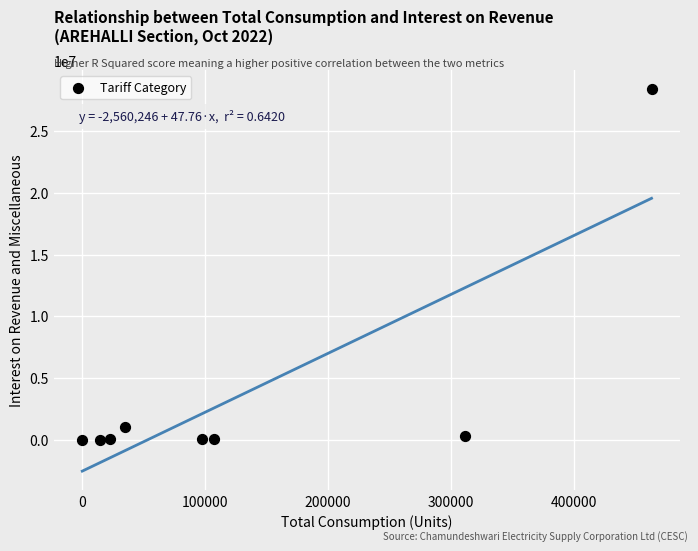

What is the range of Y values (max minus min)?

28405784.0